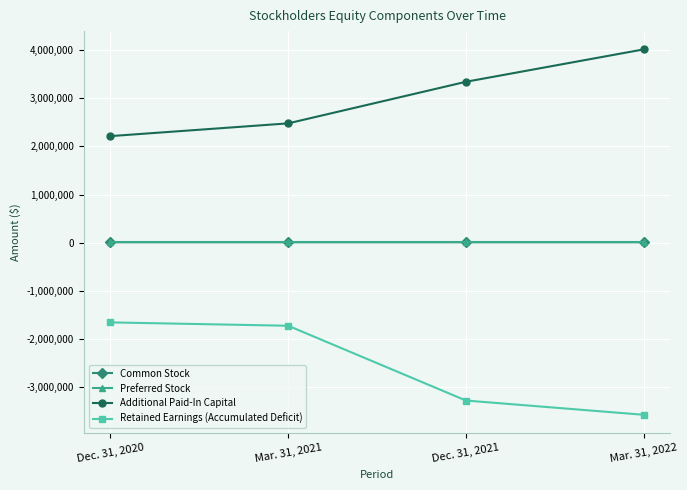

What is the greatest value displayed?

4018669